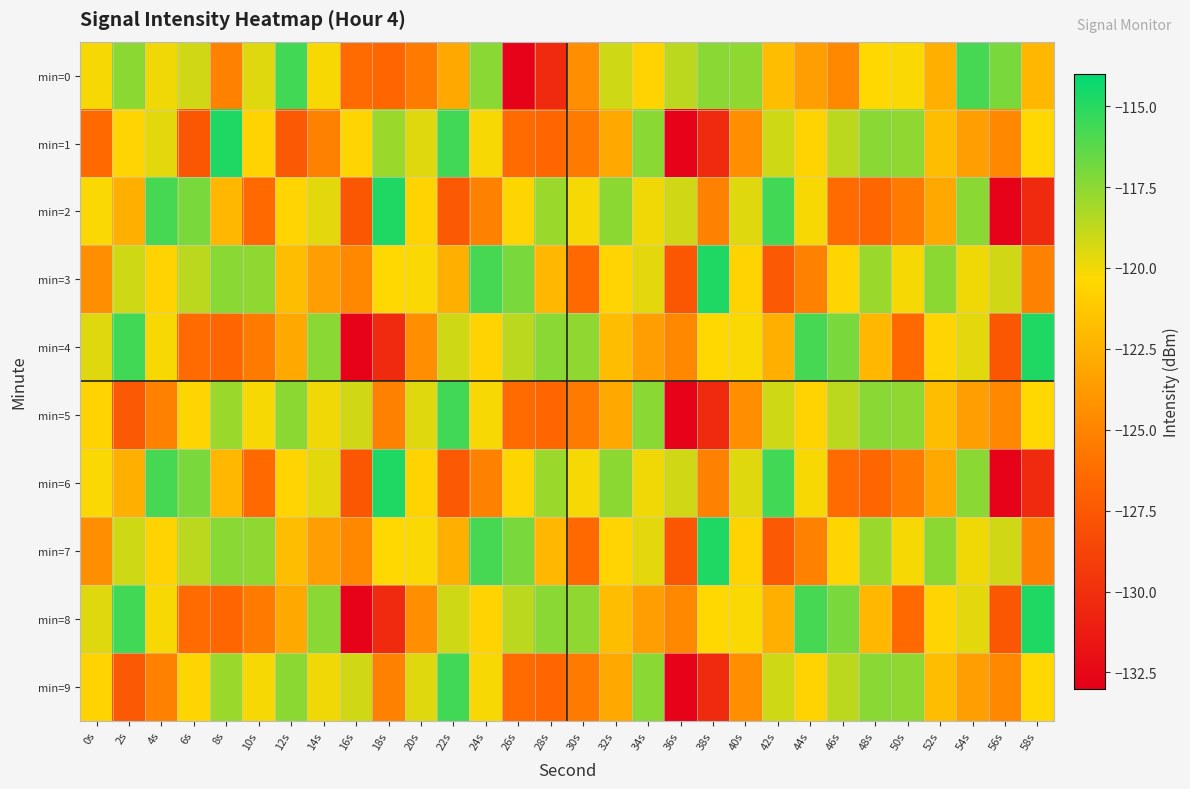

What is the total value across all series at 44s?

-1207.5